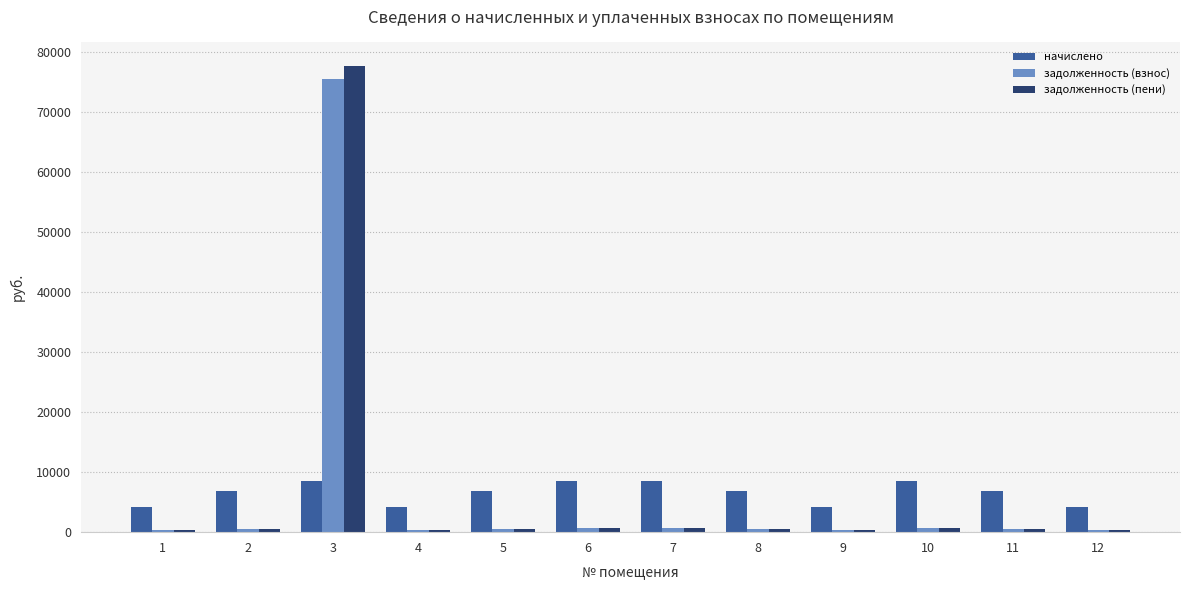

What is the lowest value of the начислено series?

4210.7